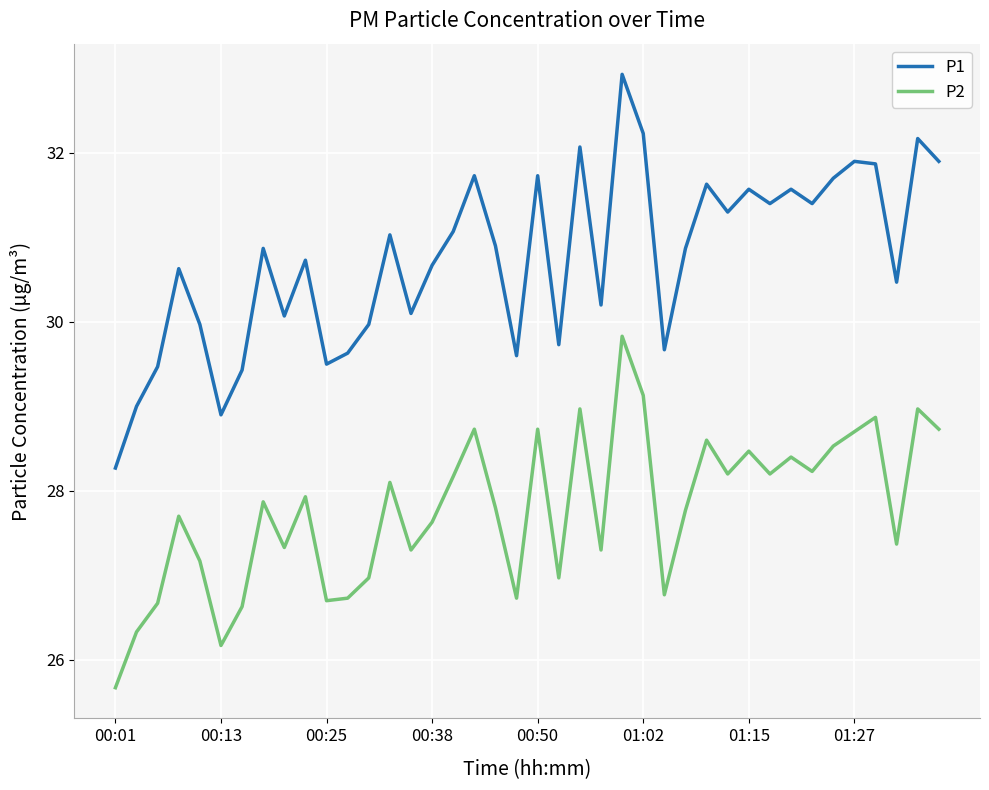

How many lines are shown in the chart?

2